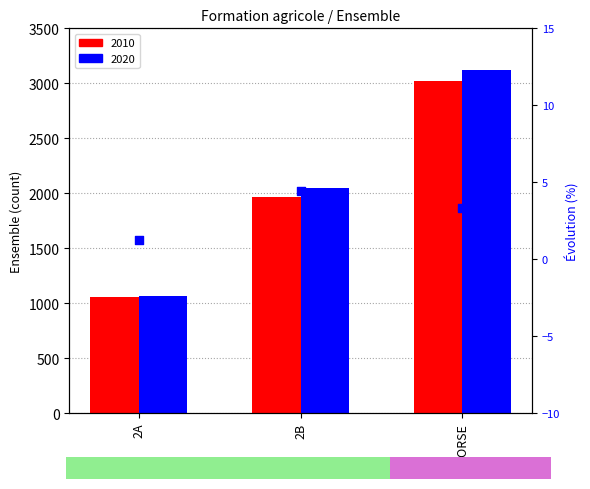

What is the change in value from 2B to CORSE?

-1.1